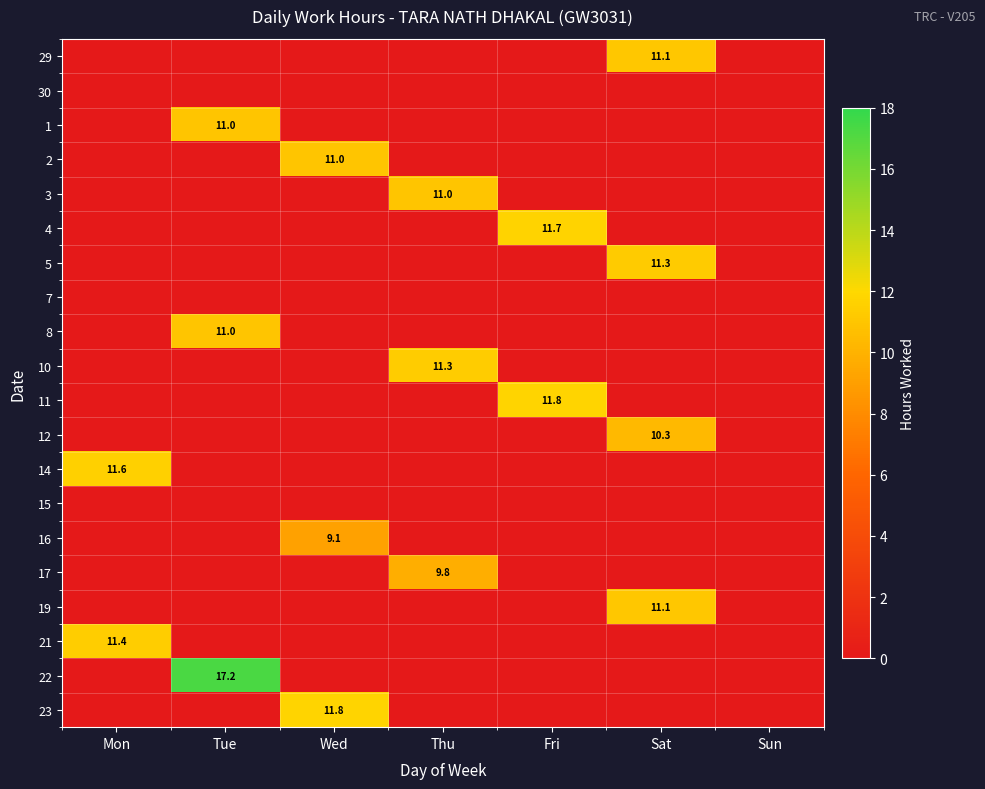

The value of 19 at Sat is 11.1. True or false?

True